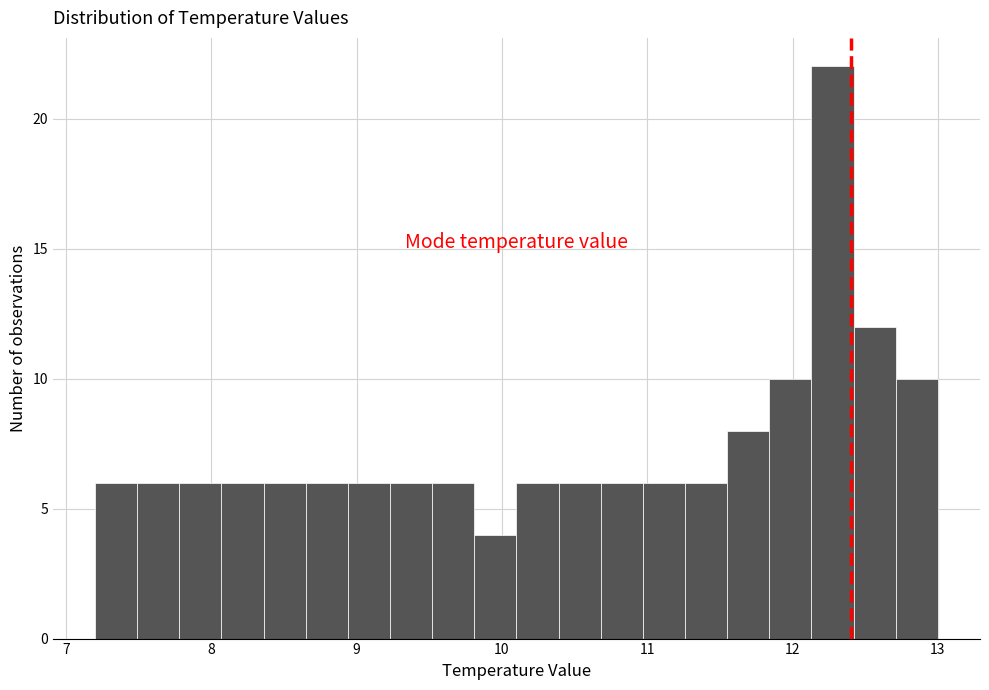

Around what value on the x-axis is the tallest bar? Give the approximate position of its centre, as read against the axis.

12.3